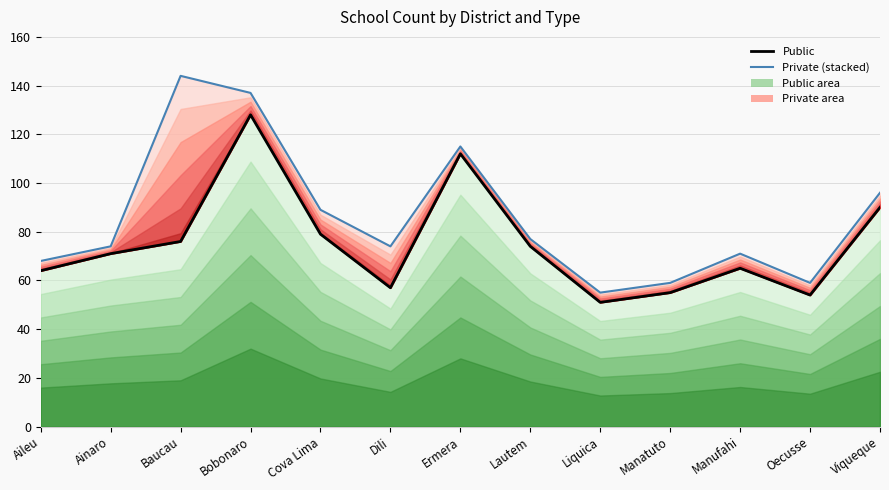

What position from the left is Aileu?

1